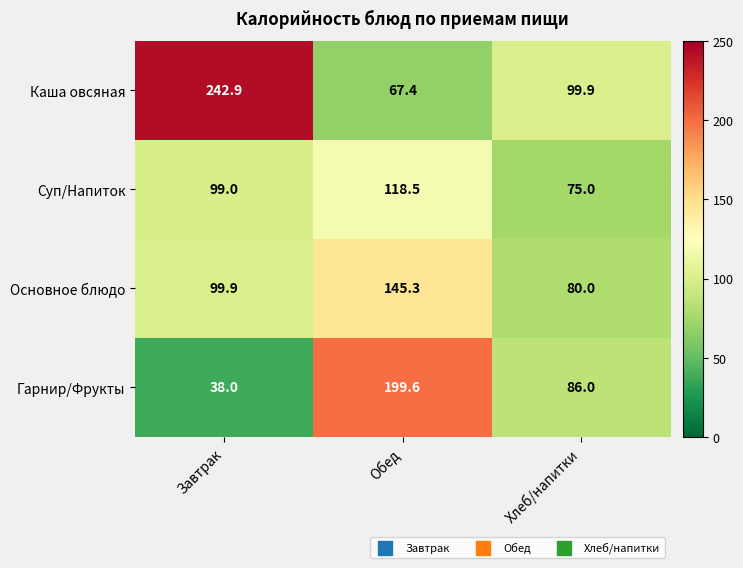

Reading left to right, transcribe all the data shown in this chart.

Каша овсяная: Завтрак=242.9	Обед=67.4	Хлеб/напитки=99.9
Суп/Напиток: Завтрак=99.0	Обед=118.5	Хлеб/напитки=75.0
Основное блюдо: Завтрак=99.9	Обед=145.3	Хлеб/напитки=80.0
Гарнир/Фрукты: Завтрак=38.0	Обед=199.6	Хлеб/напитки=86.0